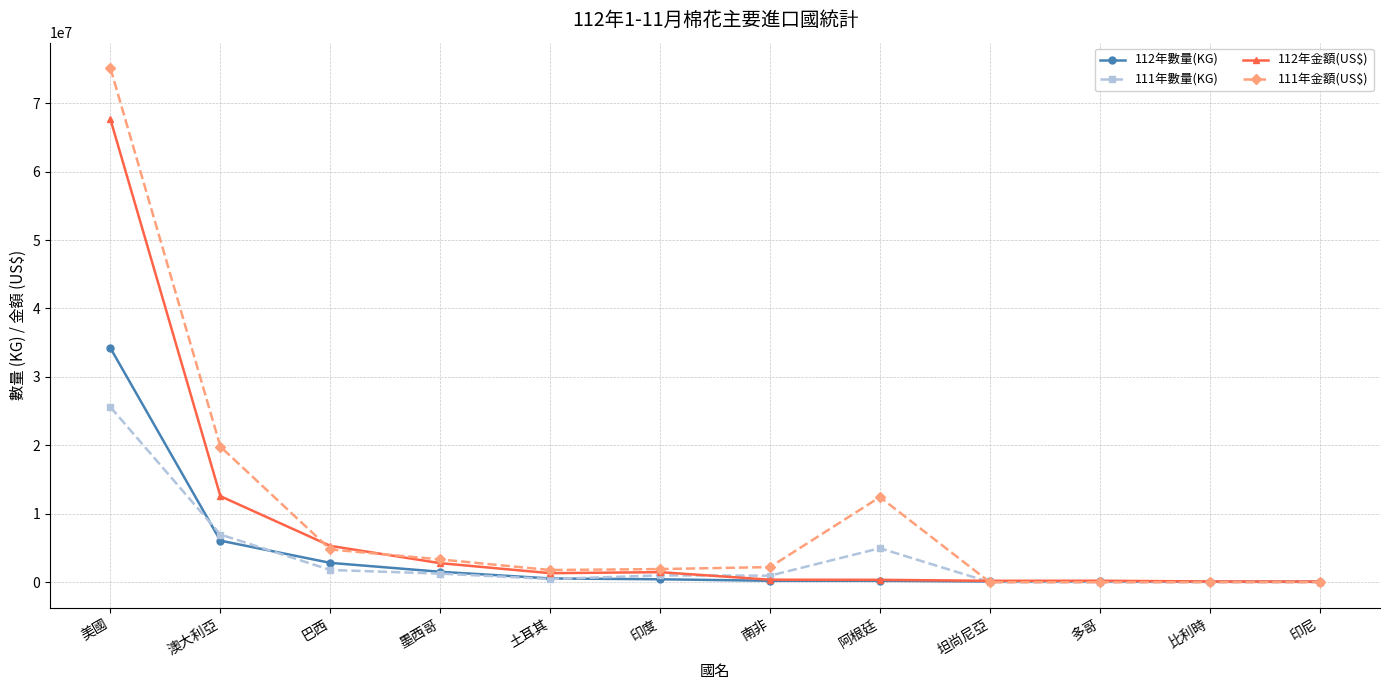

Is it true that 112年金額(US$) equals 12567700 at 澳大利亞?

True